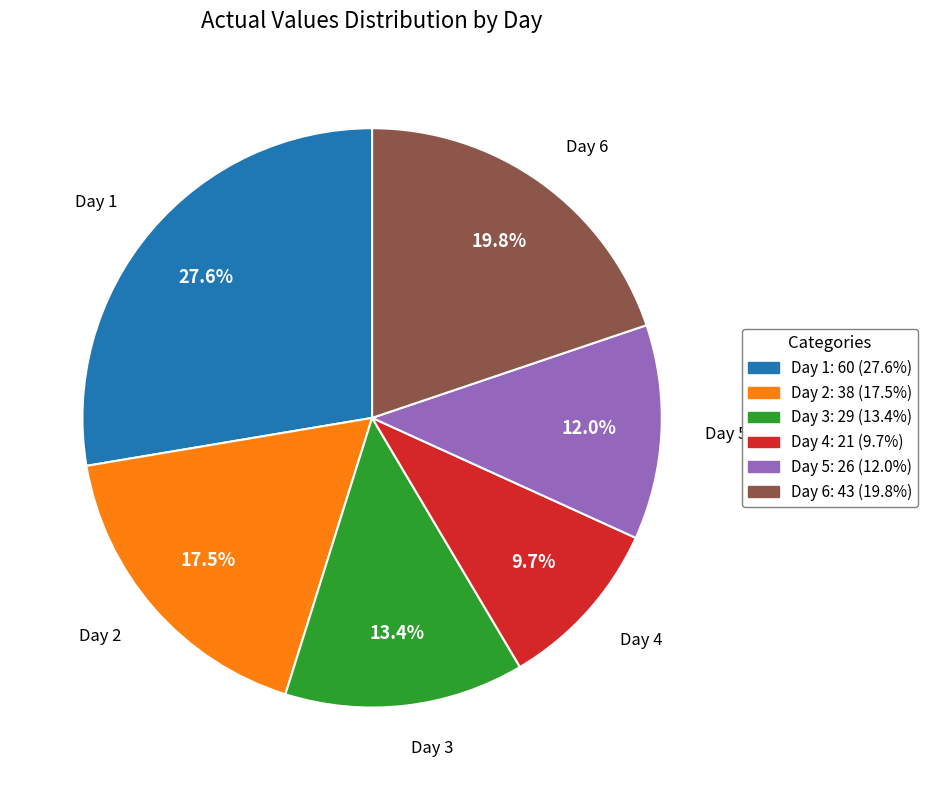

Between Day 3 and Day 2, which is larger?

Day 2